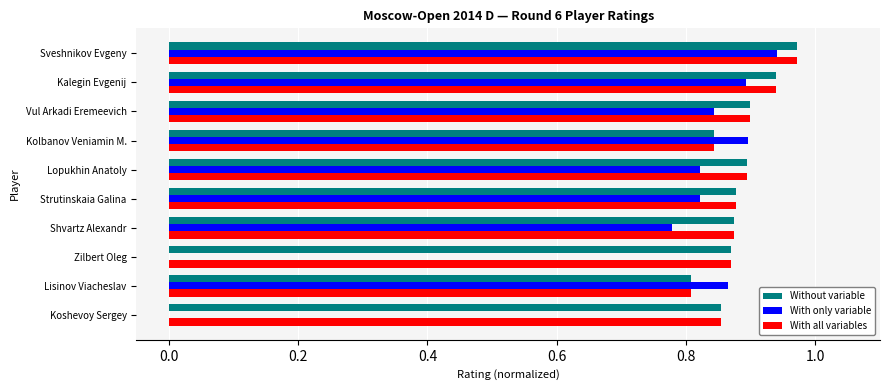

Is it true that Without variable equals 0.3 at Kalegin Evgenij?

False